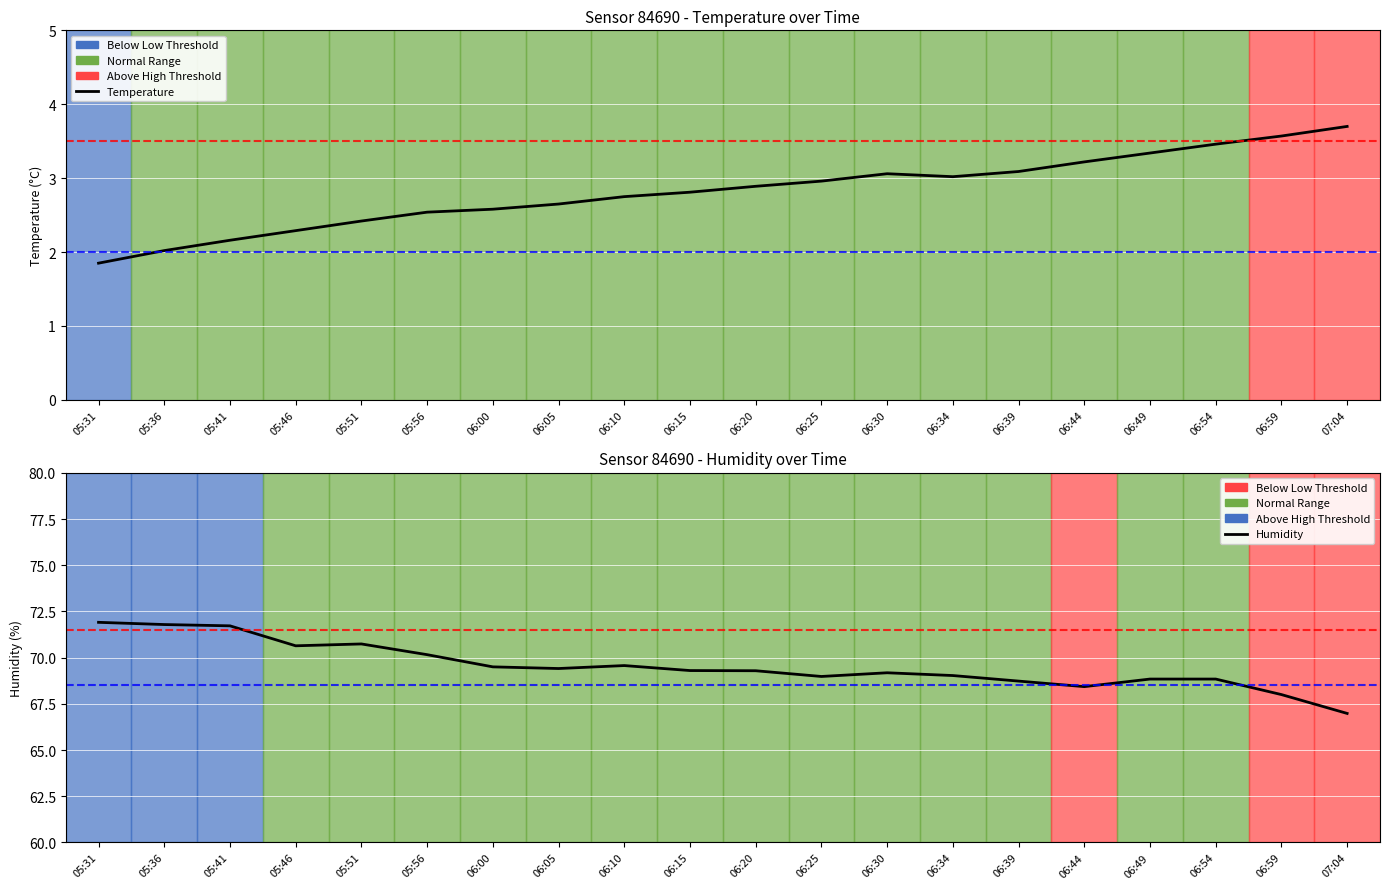

How many data points in Temperature are above 2?

19